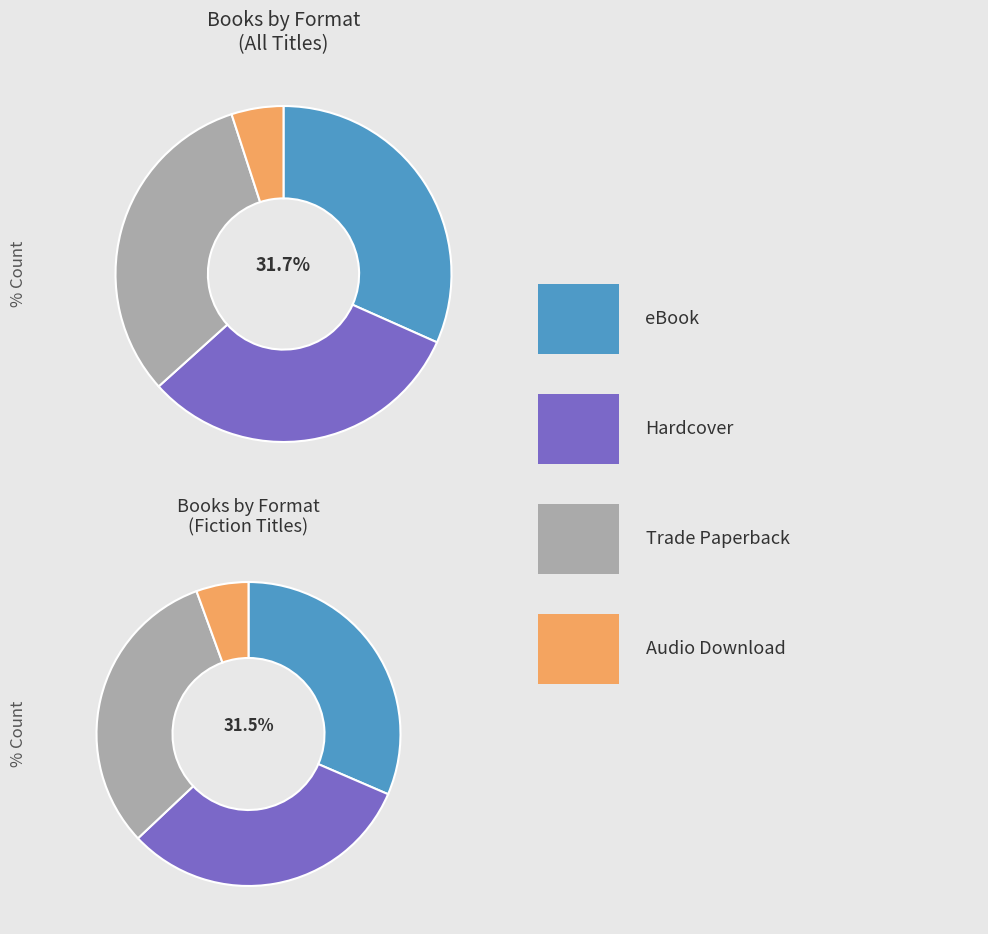

To the nearest percent, what is the difference between the largest and smallest slice percentages?

27%